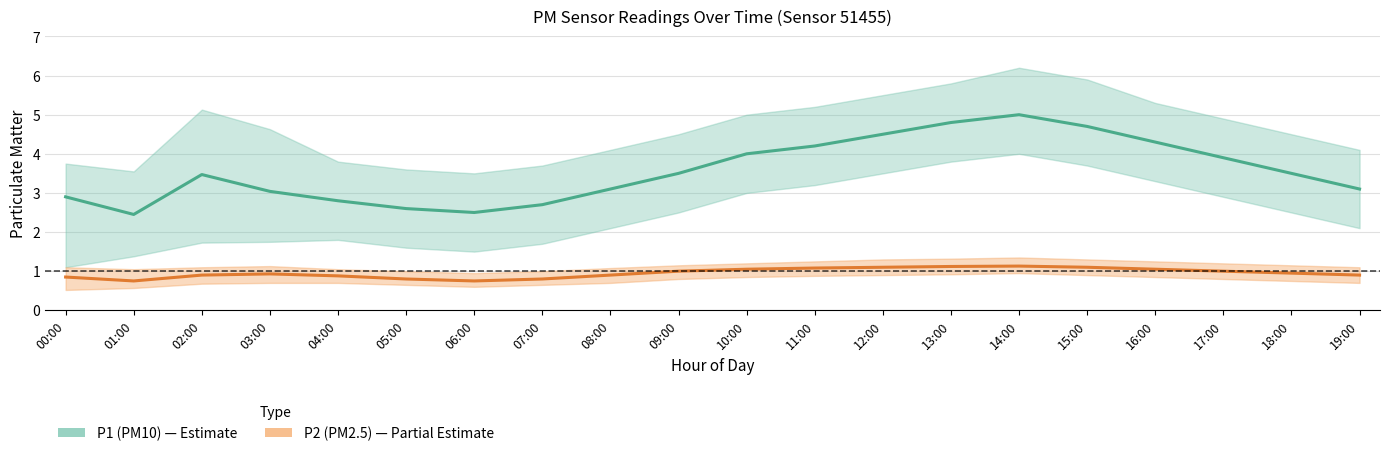

Reading left to right, transcribe all the data shown in this chart.

P1 (PM10): 00:00=2.9	01:00=2.5	02:00=3.5	03:00=3.0	04:00=2.8	05:00=2.6	06:00=2.5	07:00=2.7	08:00=3.1	09:00=3.5	10:00=4.0	11:00=4.2	12:00=4.5	13:00=4.8	14:00=5.0	15:00=4.7	16:00=4.3	17:00=3.9	18:00=3.5	19:00=3.1
P2 (PM2.5): 00:00=0.8	01:00=0.8	02:00=0.9	03:00=0.9	04:00=0.9	05:00=0.8	06:00=0.8	07:00=0.8	08:00=0.9	09:00=1.0	10:00=1.1	11:00=1.1	12:00=1.1	13:00=1.1	14:00=1.1	15:00=1.1	16:00=1.1	17:00=1.0	18:00=0.9	19:00=0.9